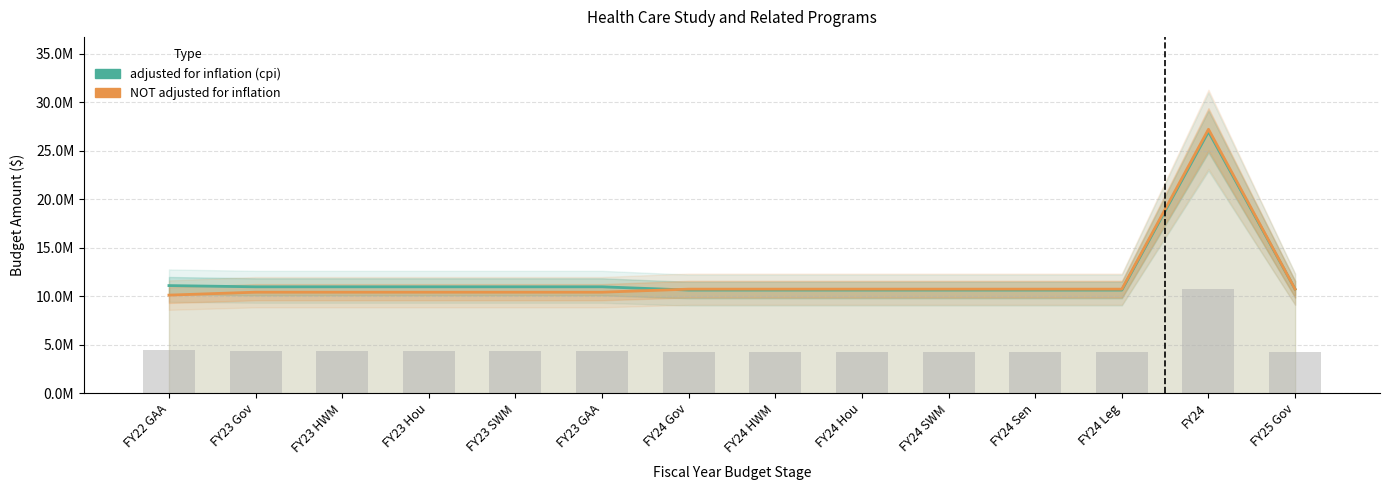

What is the label of the 9th bar from the right?

FY23 GAA